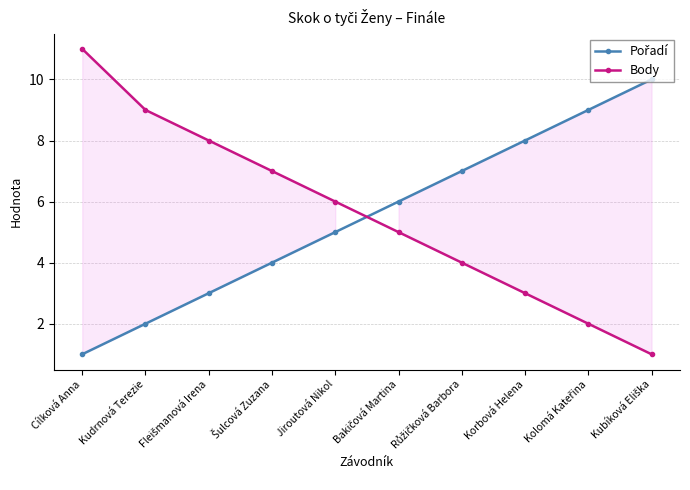

At how many categories does at least one series exceed 5?

10